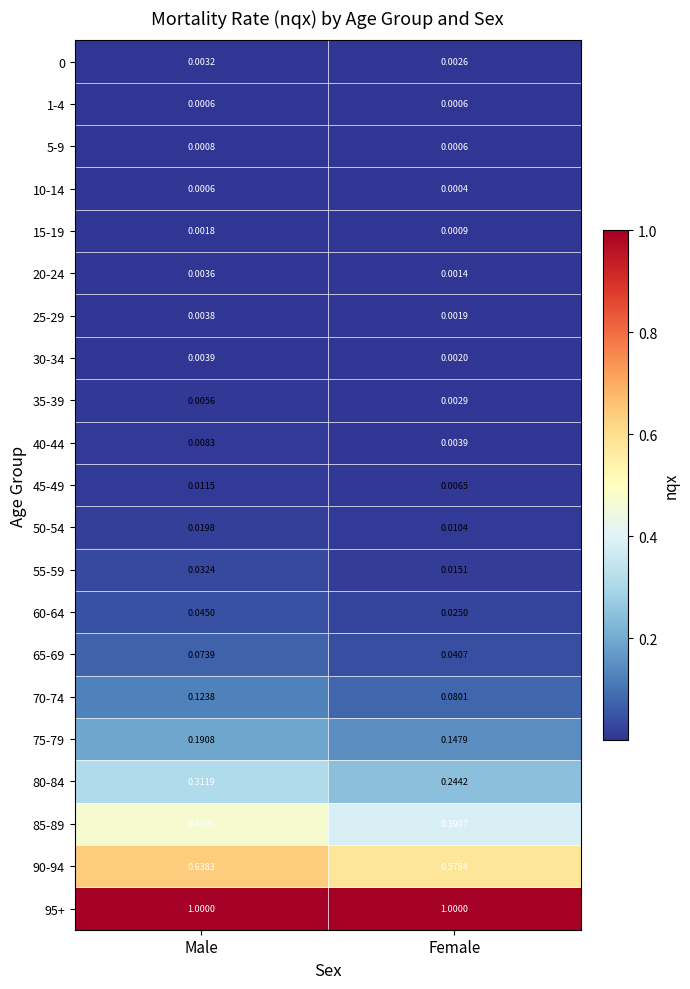

At which label is 50-54 closest to 0?

Female